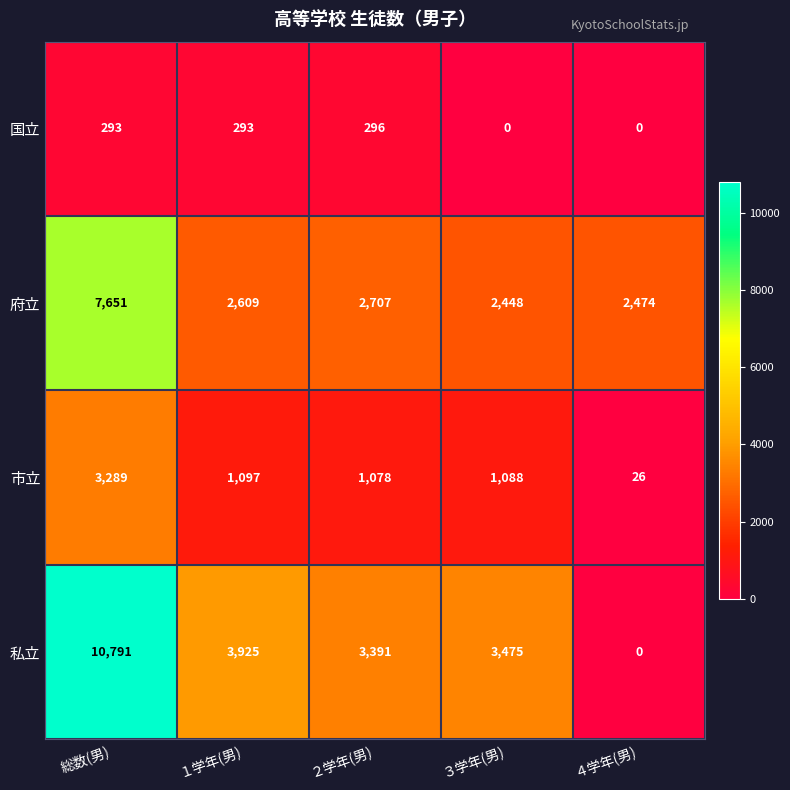

At which label does 府立 reach its minimum?

３学年(男)